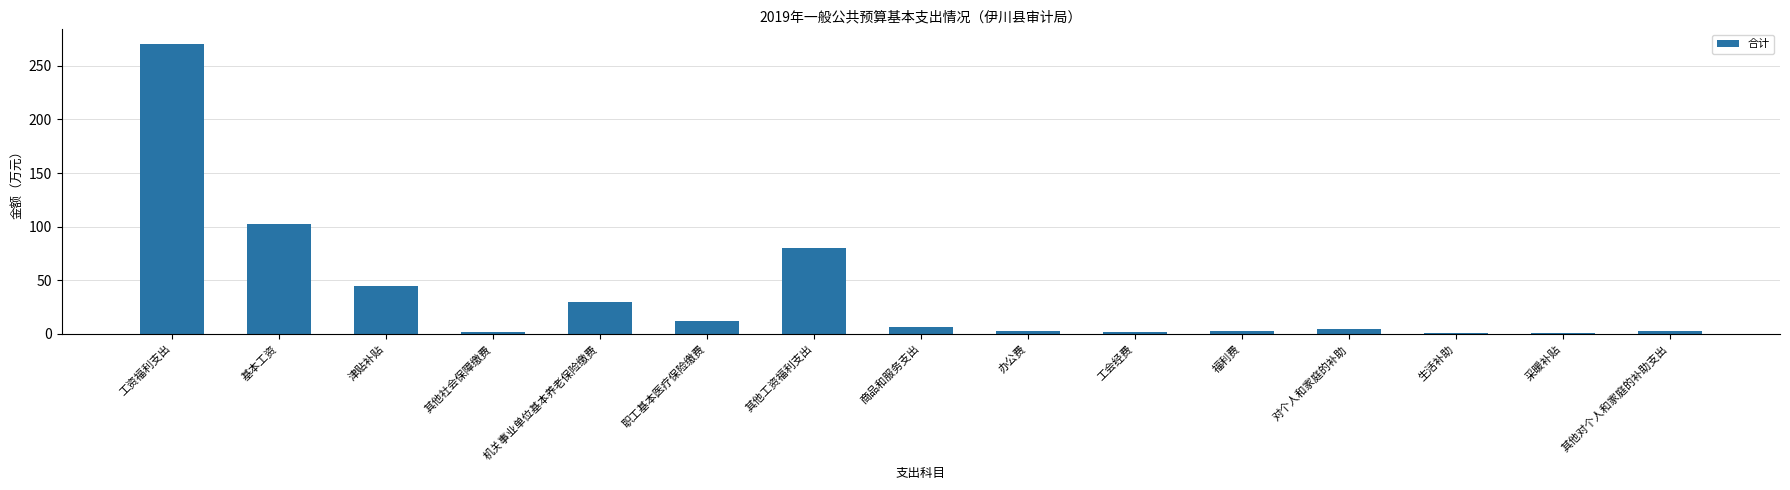

What is the ratio of the value at 对个人和家庭的补助 to the value at 津贴补贴?

0.1